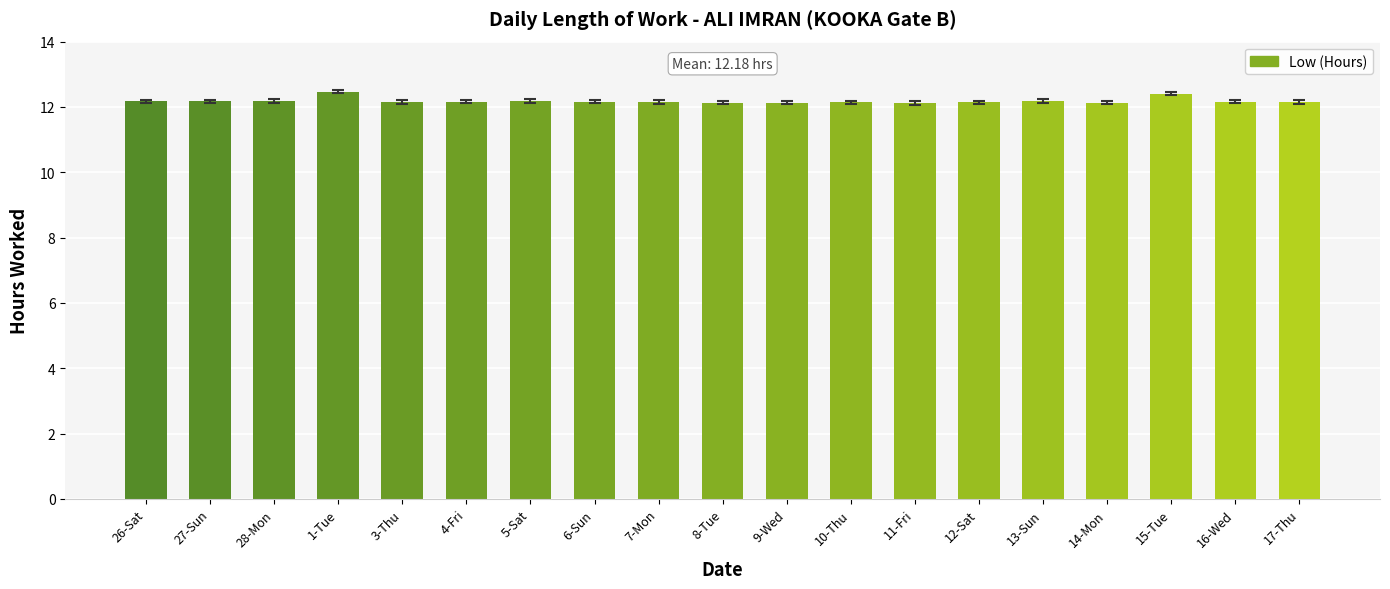

What is the sum of all values?

231.5